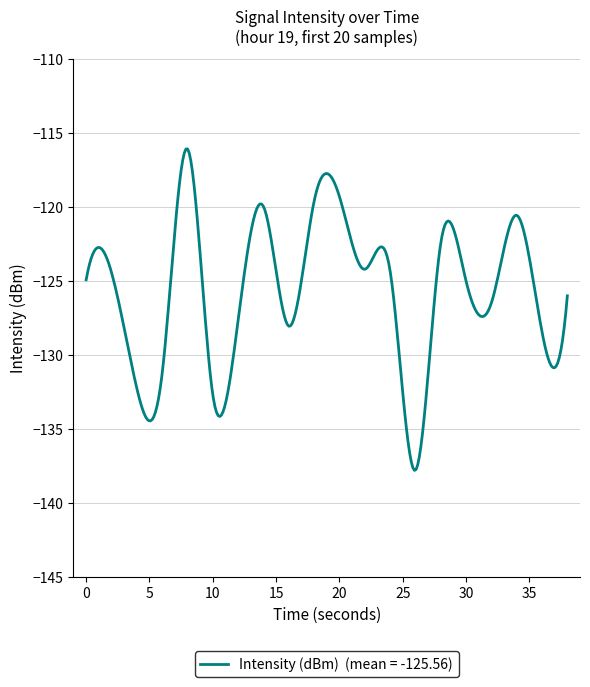

What is the minimum value shown in the chart?

-137.8